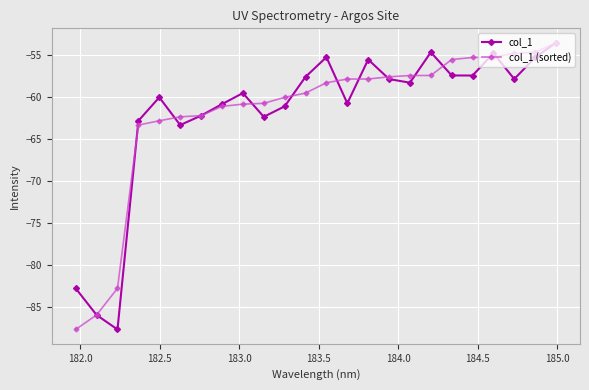

True or false: col_1 has more than 2 interior local peaks.

True